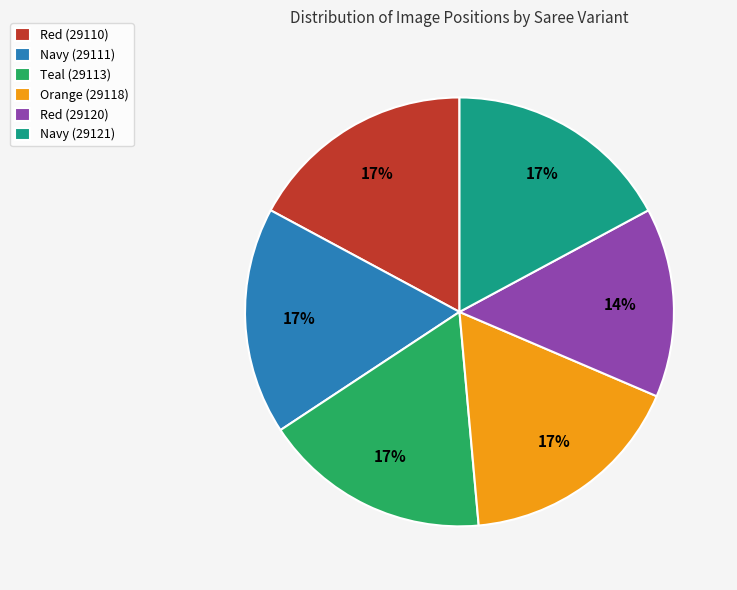

The Red (29120) slice represents 21% of the pie. True or false?

False